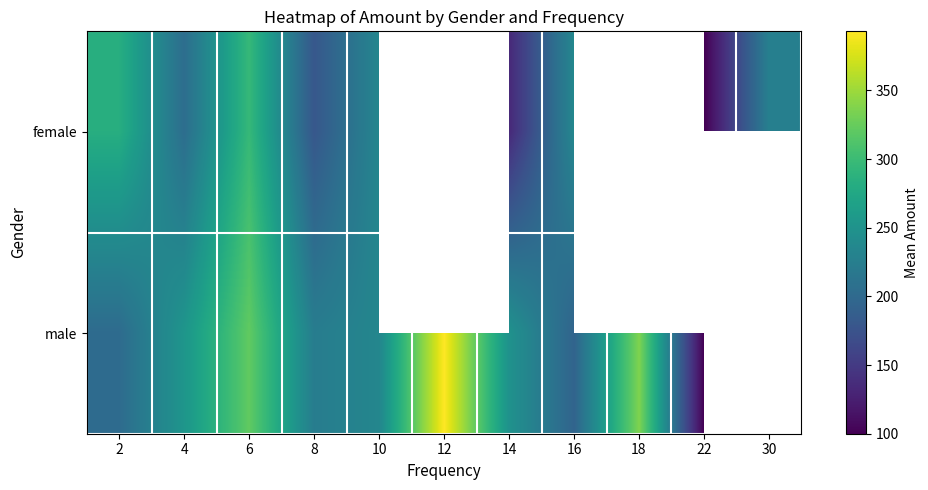

What is the minimum value shown in the chart?

100.0